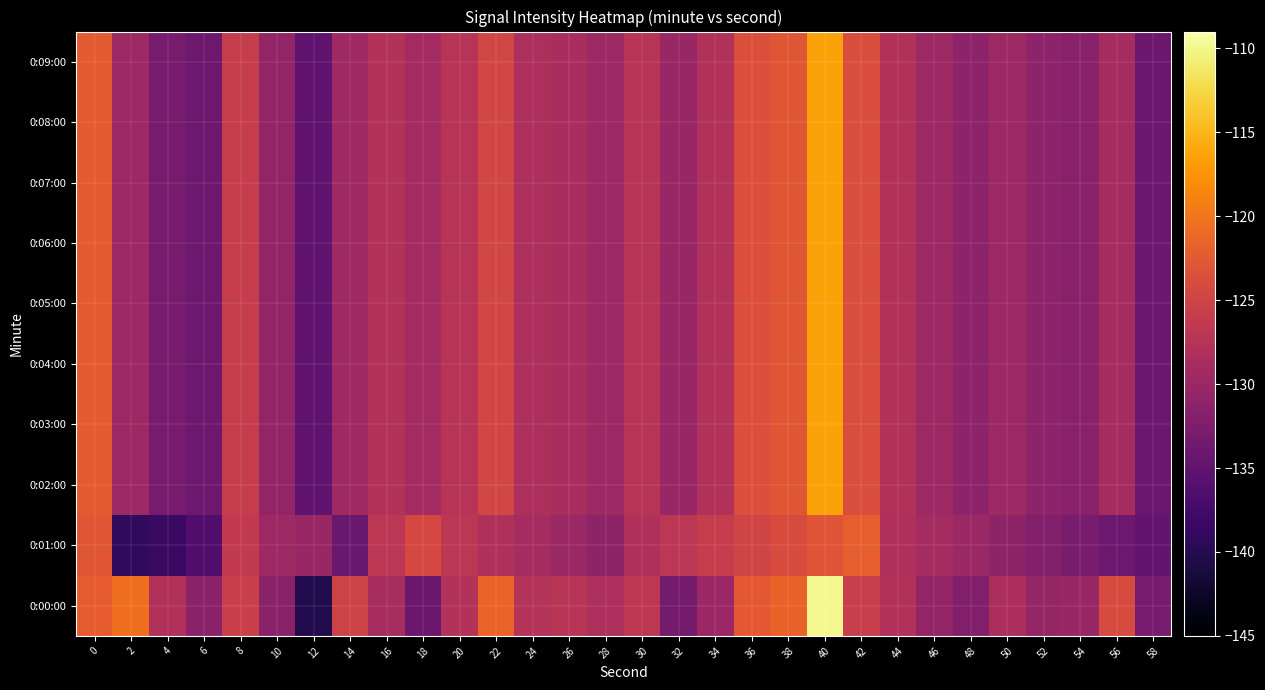

What is the difference between the highest and lowest values at 28?

2.6